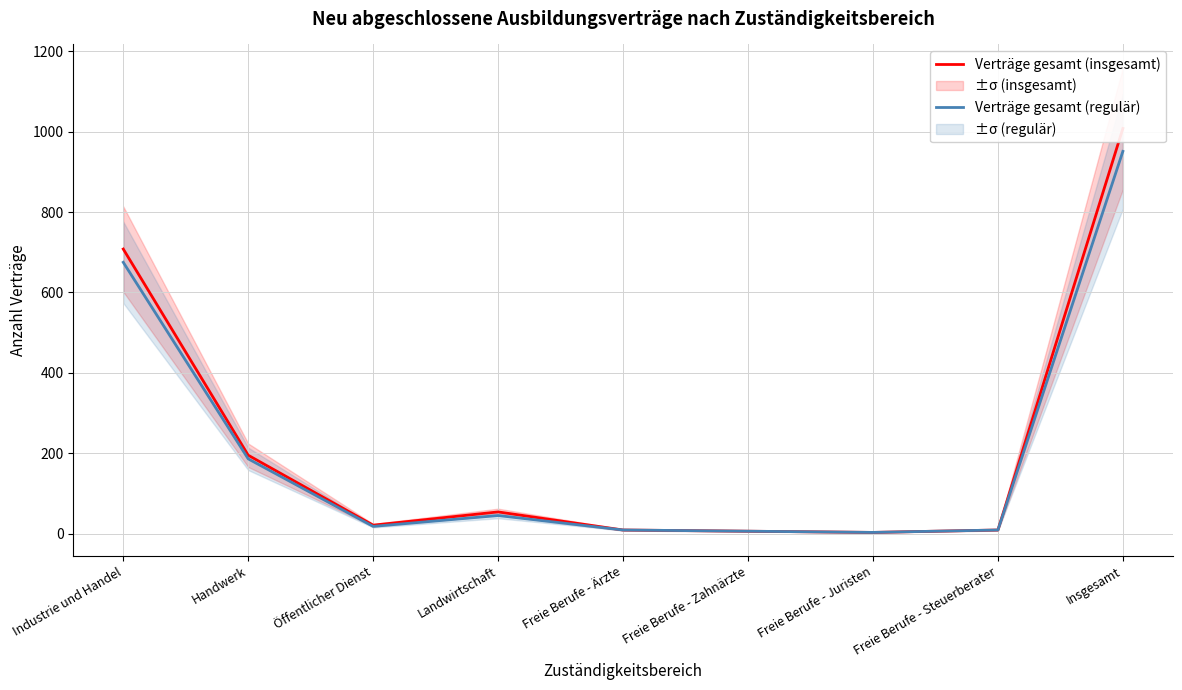

What is the difference between the second highest and second lowest values in the Verträge gesamt (insgesamt) series?

702